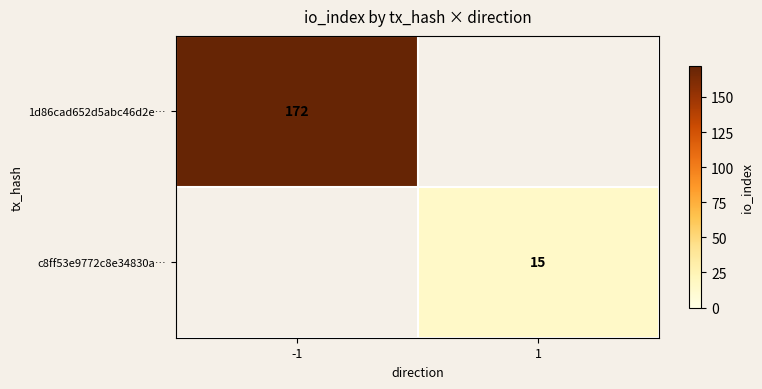

The 1d86cad652d5abc46d2e… series shows 99 at -1. True or false?

False